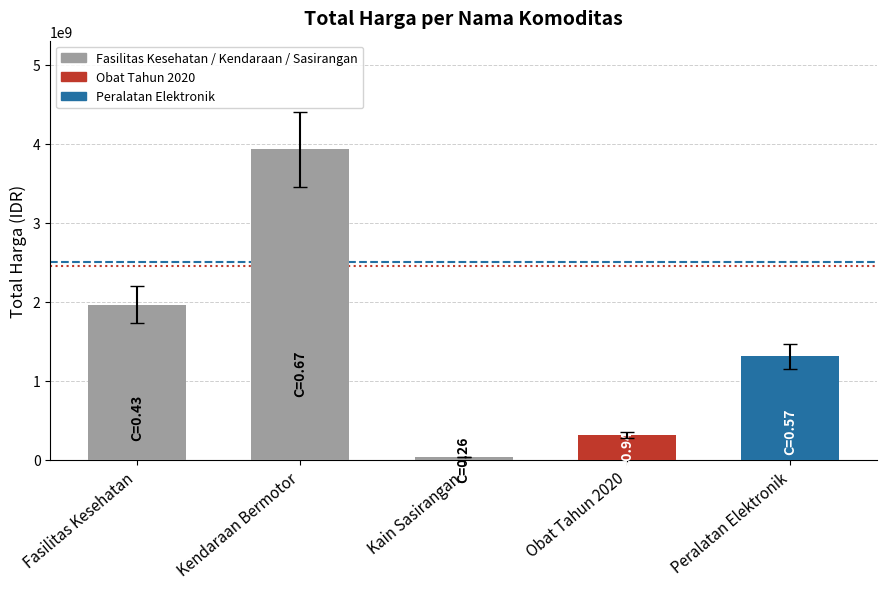

List the labels in order of value, smallest first.

Kain Sasirangan, Obat Tahun 2020, Peralatan Elektronik, Fasilitas Kesehatan, Kendaraan Bermotor